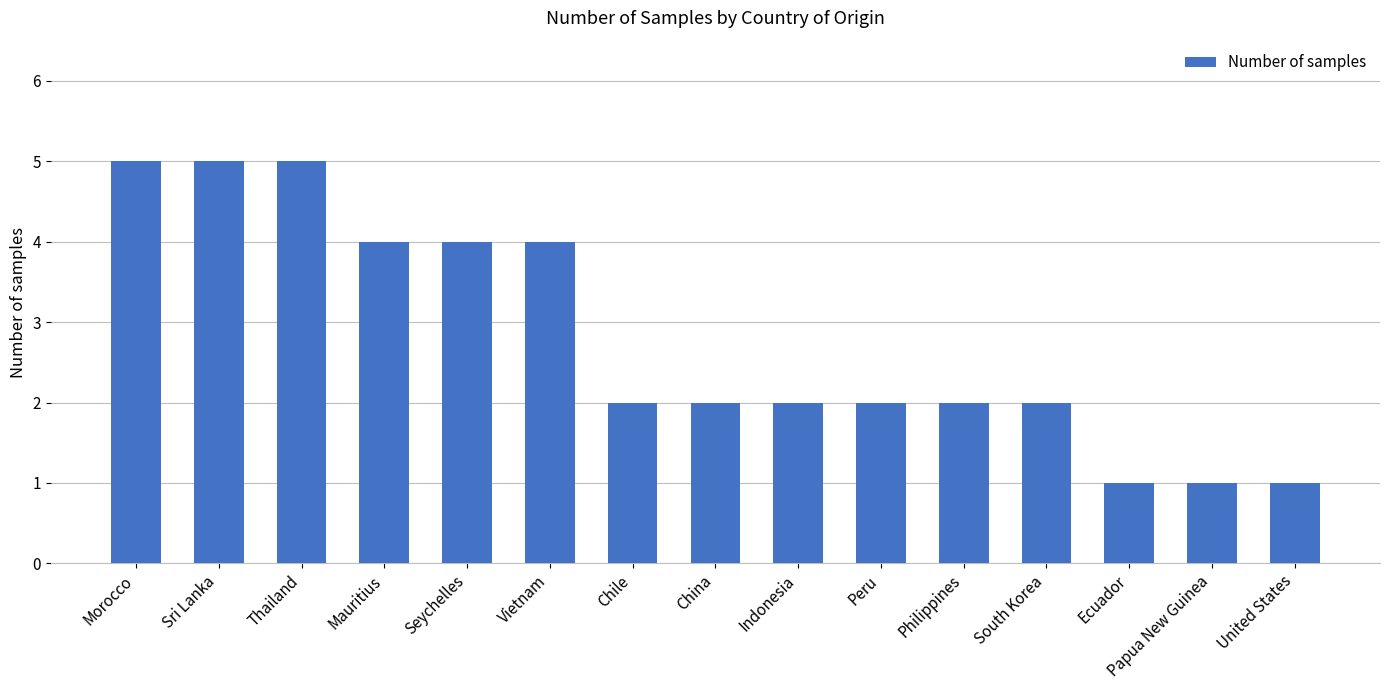

Does the chart contain any negative values?

No